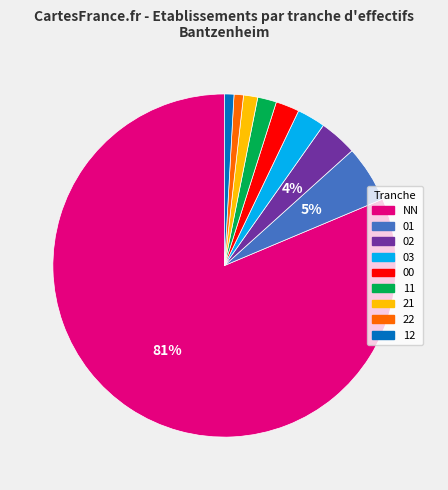

True or false: 00 accounts for 15% of the total.

False